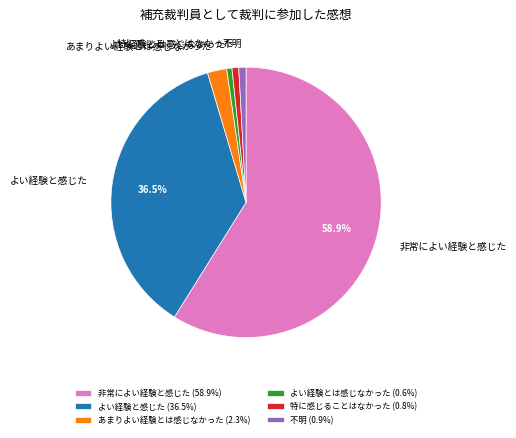

To the nearest percent, what is the combined percentage of よい経験と感じた and 特に感じることはなかった?

37%